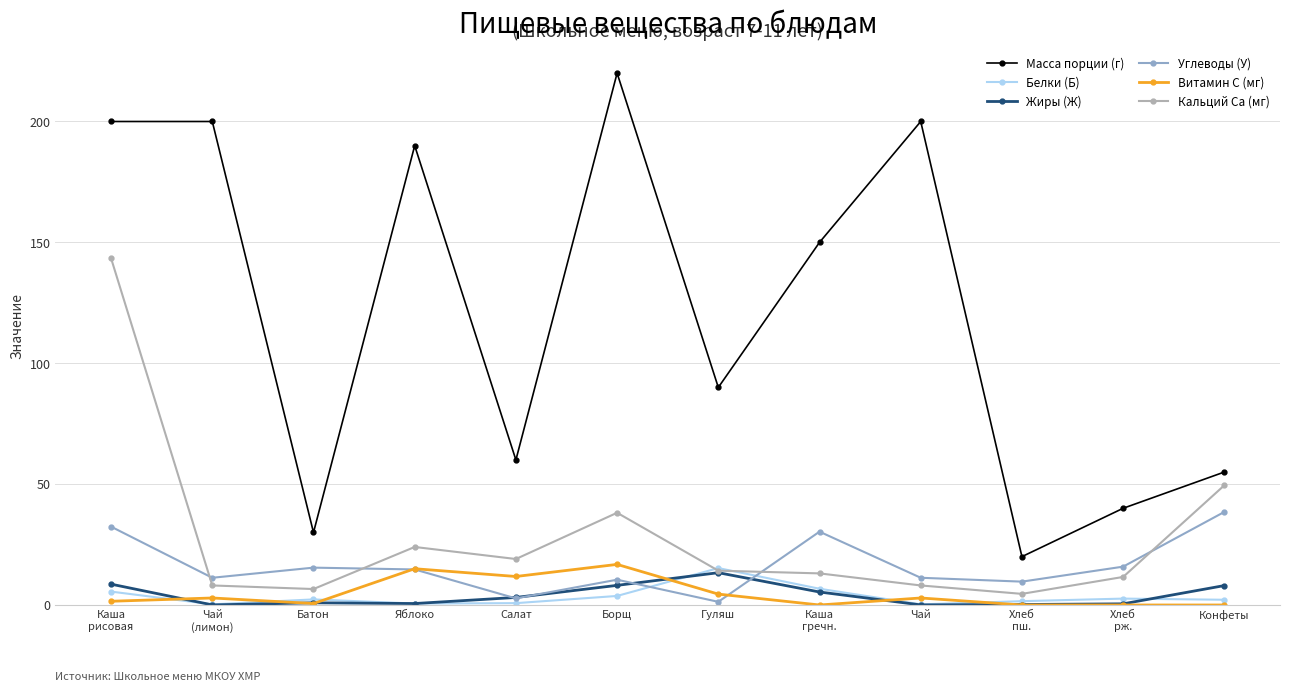

Which series has the largest total across all categories?

Масса порции (г)